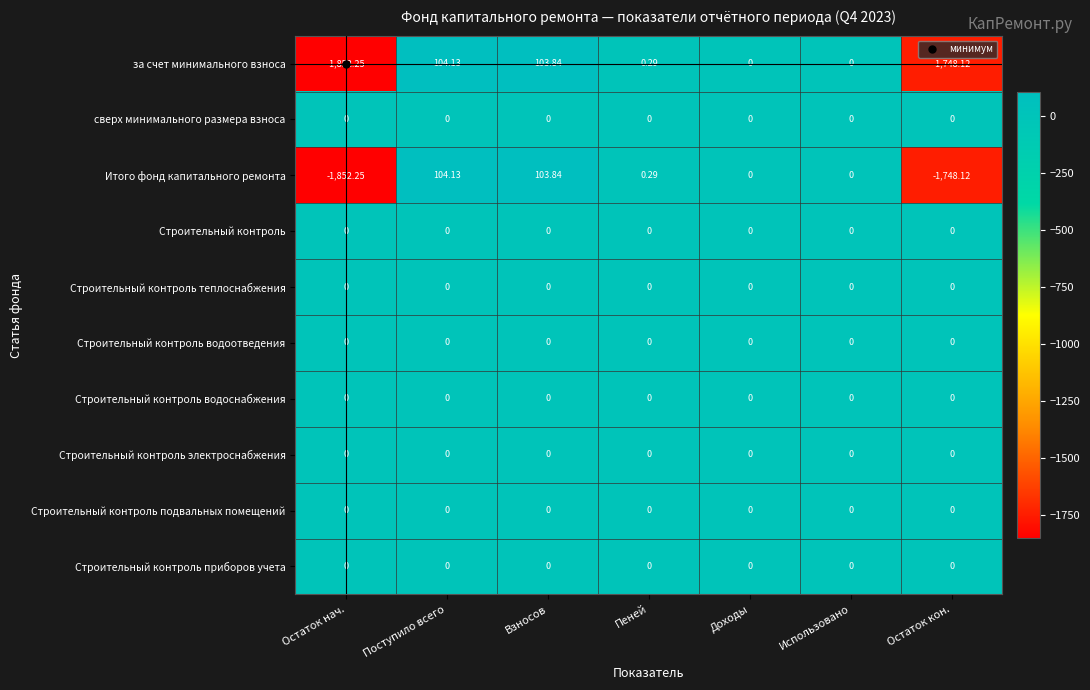

At which label does Итого фонд капитального ремонта first exceed 0?

Поступило всего